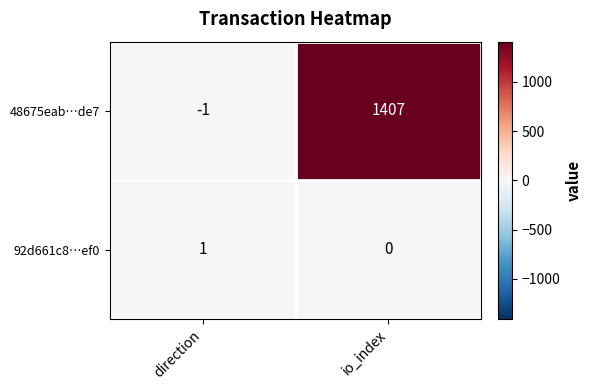

At which label is 48675eab…de7 closest to 703?

direction